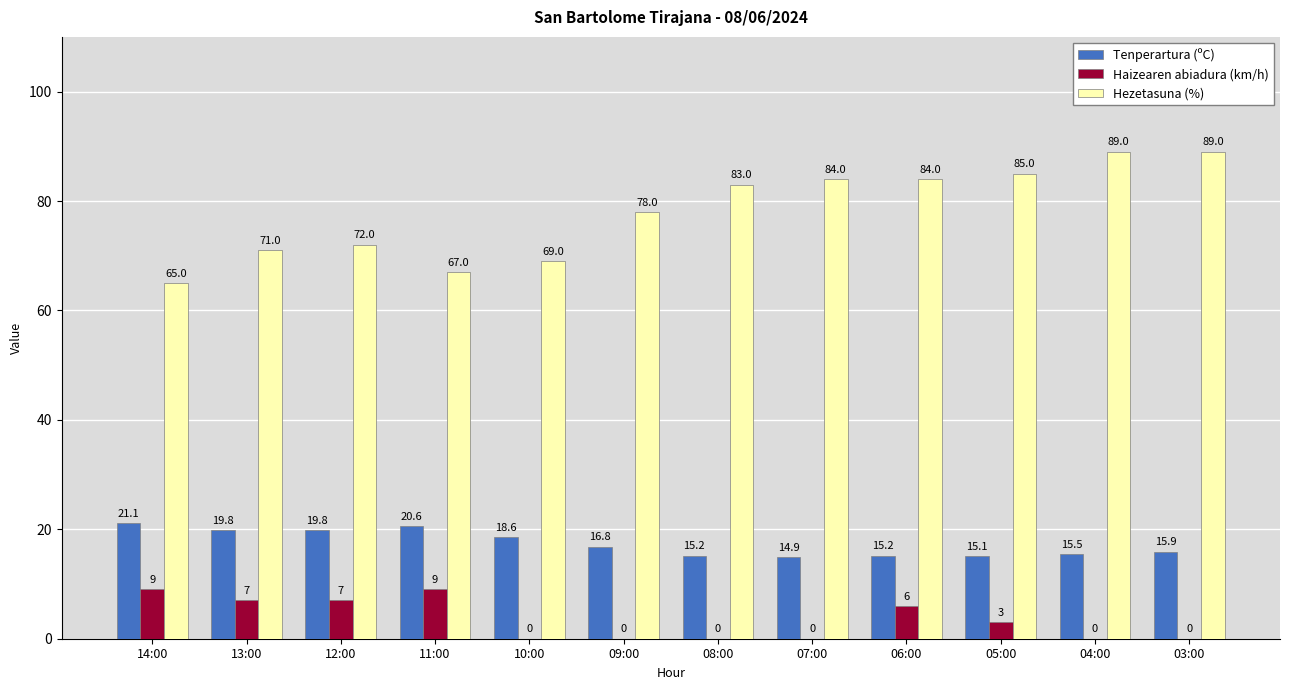

Is the value of Hezetasuna (%) at 09:00 greater than the value of Tenperartura (ºC) at 07:00?

Yes